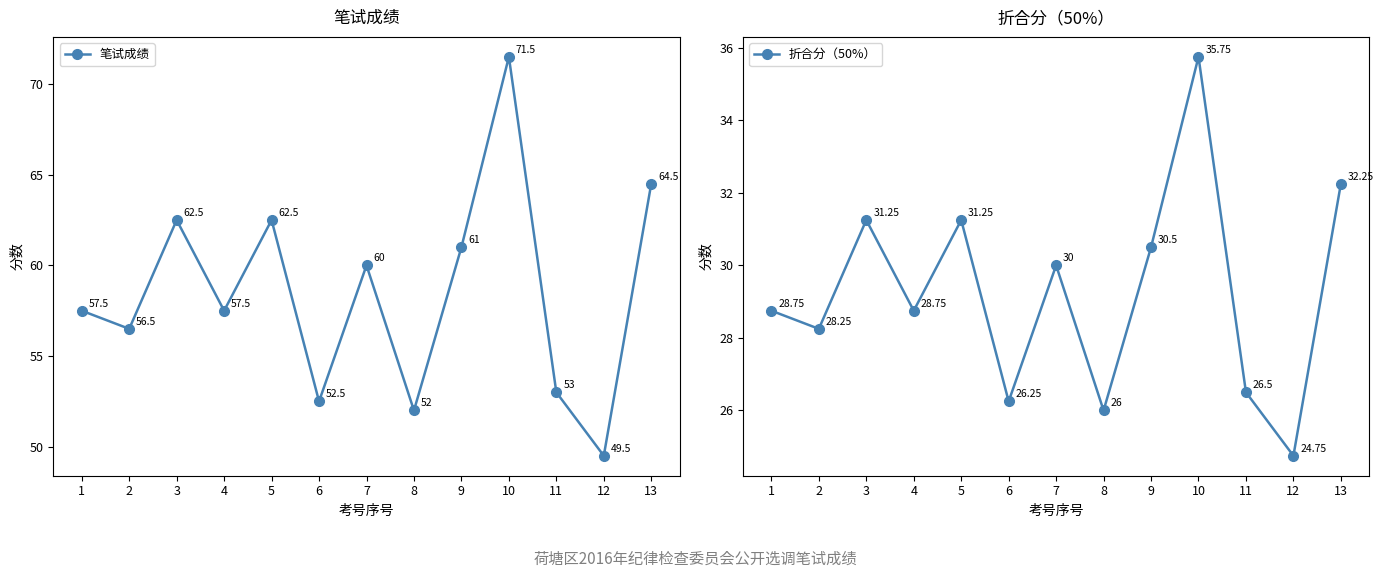

Where is the first local maximum for 折合分（50%）?

3